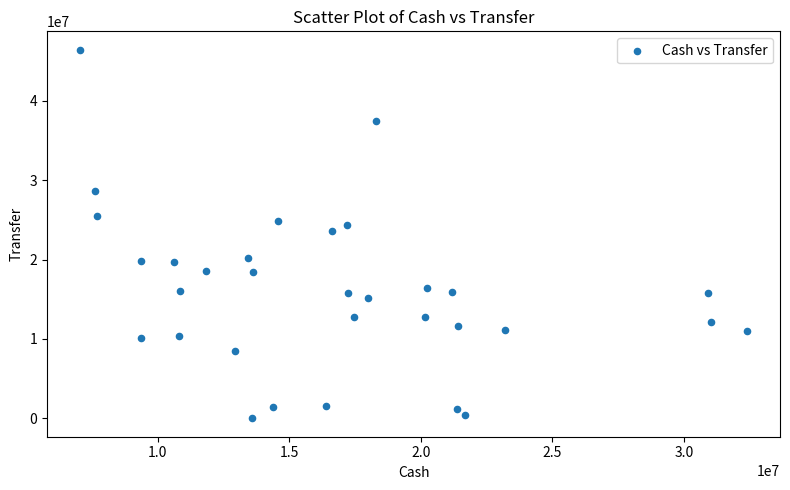

What is the range of X values (max minus min)?

25317246